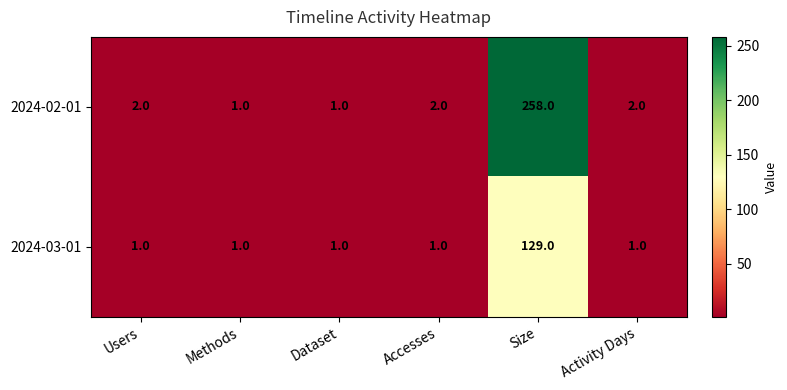

Which label corresponds to the largest value in the chart?

Size